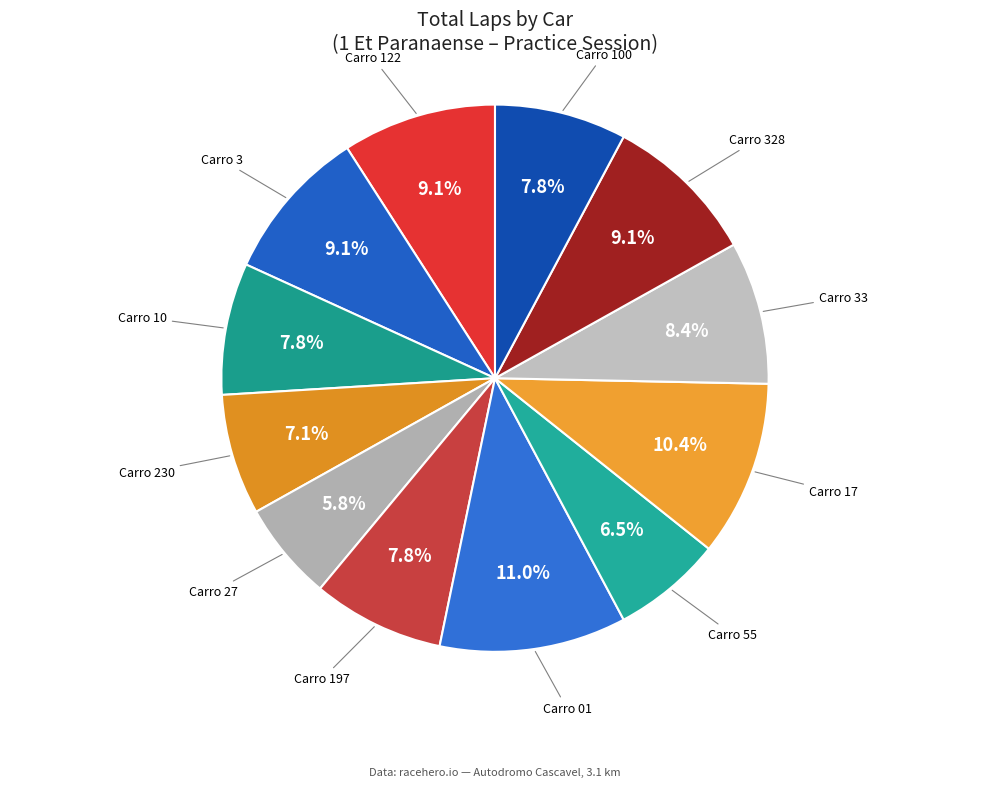

Combined, what portion of the pie is Carro 55 and Carro 328?

15.6%